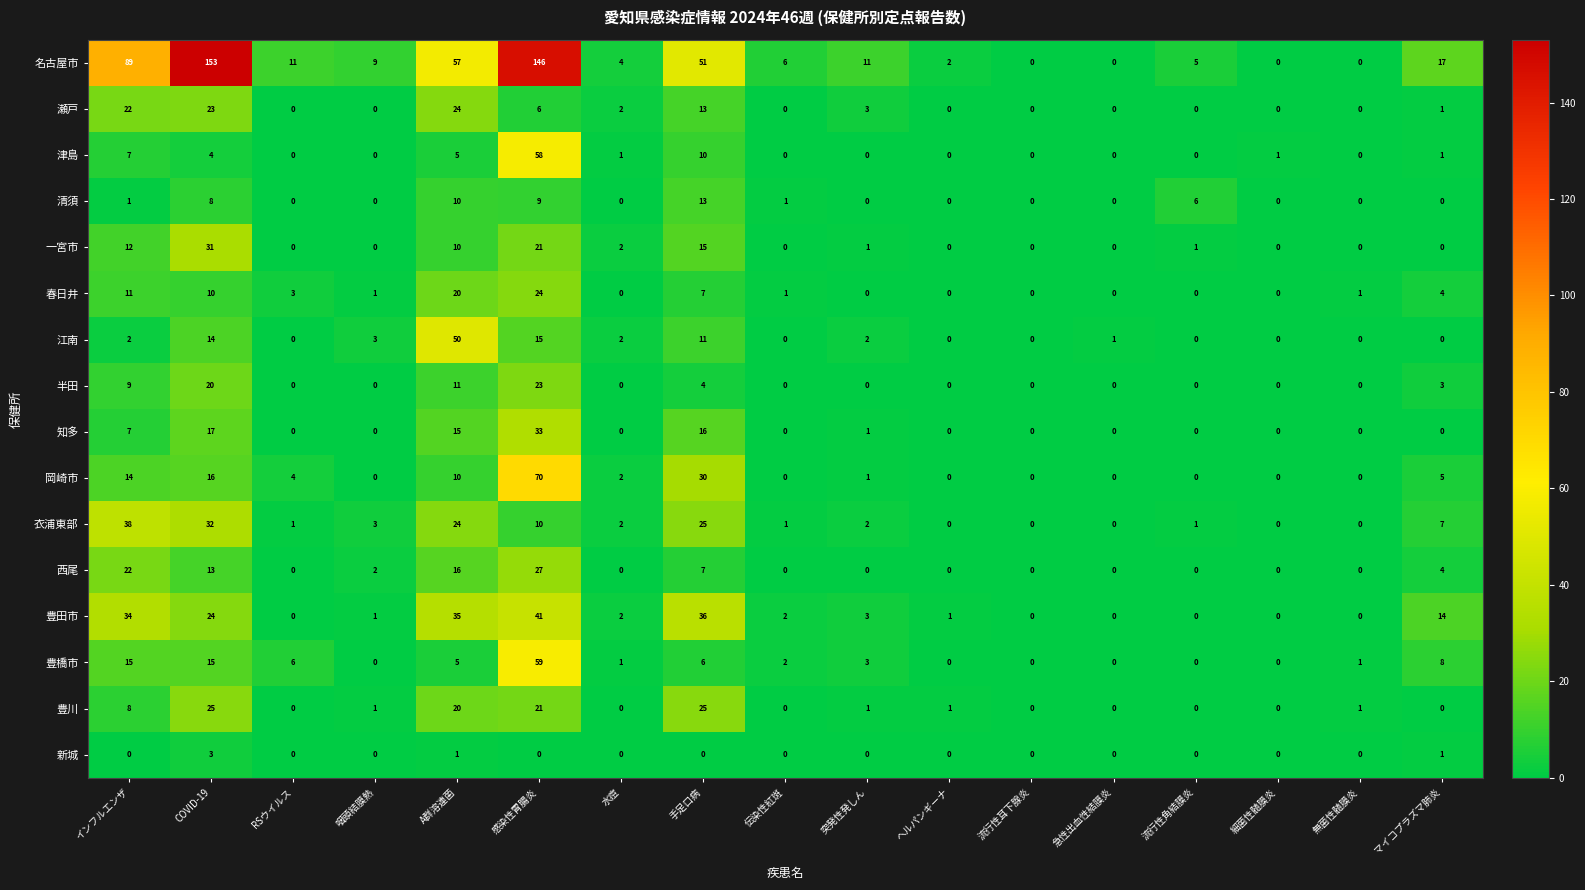

Is the value of 西尾 at 咽頭結膜熱 greater than the value of 瀬戸 at 急性出血性結膜炎?

Yes